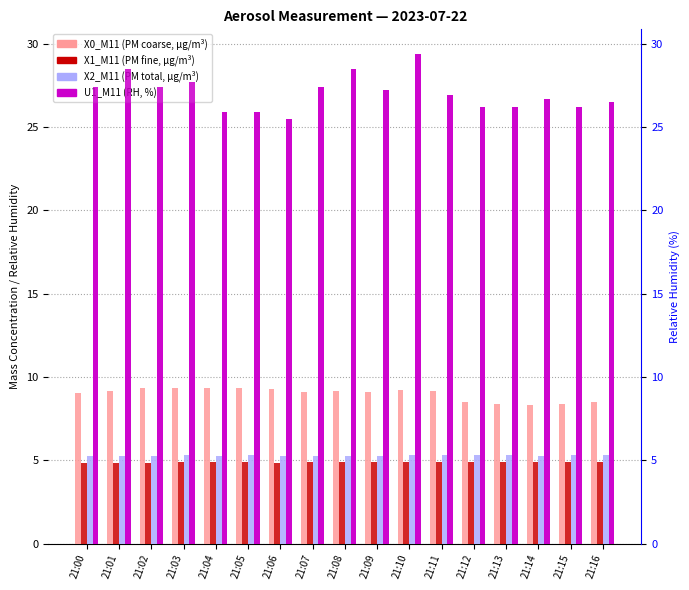

Reading right to left, extract all data points from this chart.

X0_M11: 8.5	8.4	8.3	8.4	8.5	9.2	9.2	9.1	9.1	9.1	9.3	9.4	9.3	9.4	9.3	9.2	9.0
X1_M11: 4.9	4.9	4.9	4.9	4.9	4.9	4.9	4.9	4.9	4.9	4.9	4.9	4.9	4.9	4.9	4.9	4.9
X2_M11: 5.3	5.3	5.3	5.3	5.3	5.3	5.3	5.3	5.3	5.3	5.3	5.3	5.3	5.3	5.3	5.3	5.3
U1_M11: 26.5	26.2	26.7	26.2	26.2	26.9	29.4	27.2	28.5	27.4	25.5	25.9	25.9	27.7	27.4	28.5	27.4
U1_M11 (RH%): 26.5	26.2	26.7	26.2	26.2	26.9	29.4	27.2	28.5	27.4	25.5	25.9	25.9	27.7	27.4	28.5	27.4